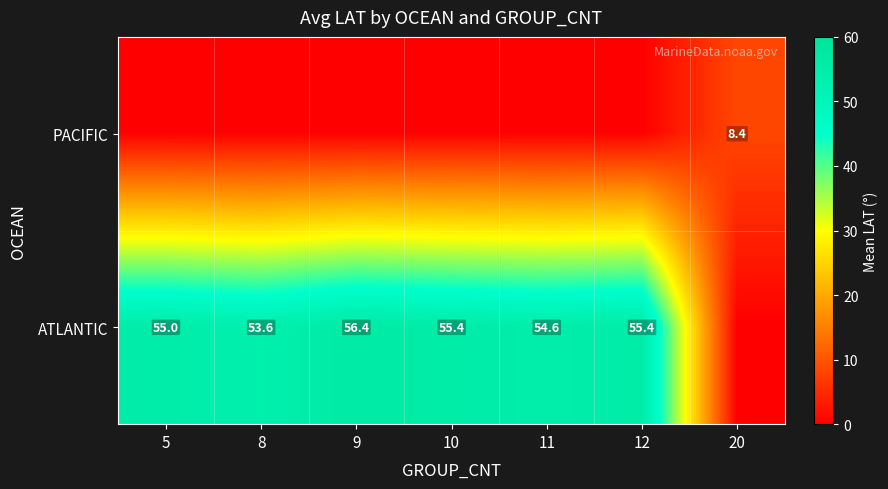

What is the difference between the ATLANTIC values at 12 and 11?

0.8